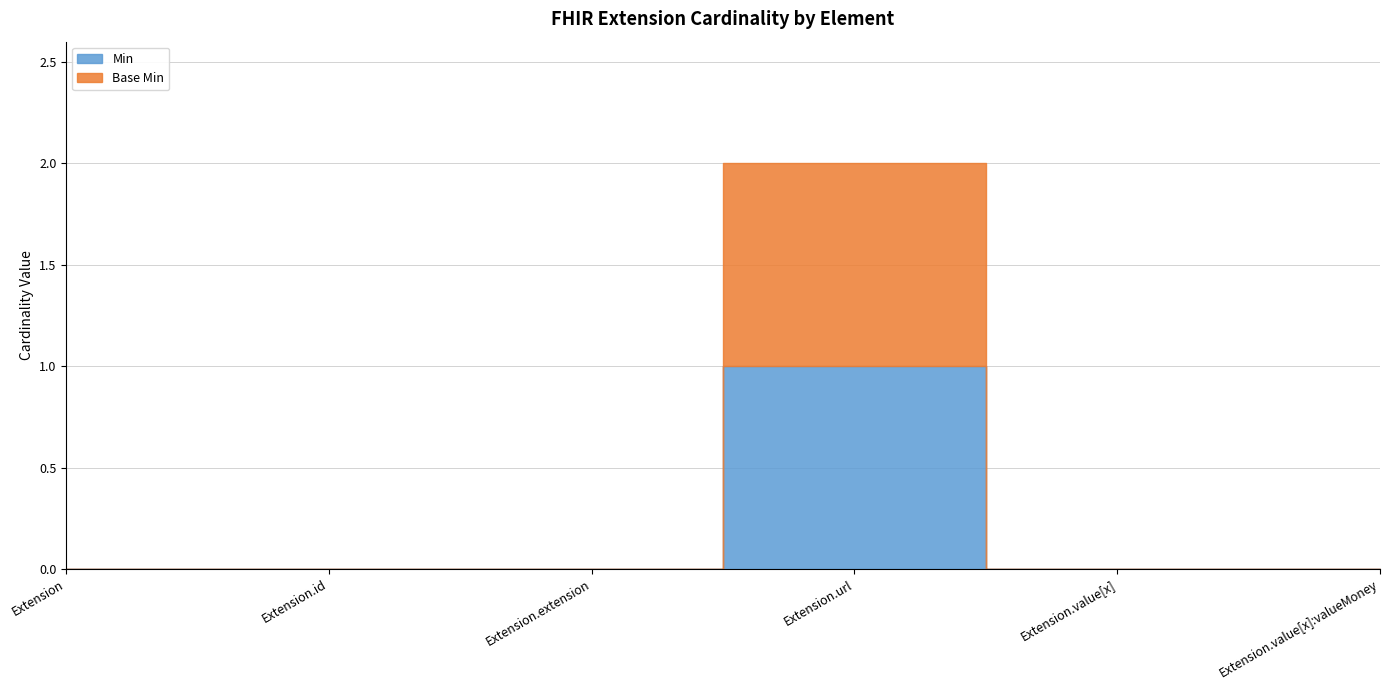

Reading left to right, list all the values displayed in this chart.

Min: 0	0	0	1	0	0
Base Min: 0	0	0	1	0	0